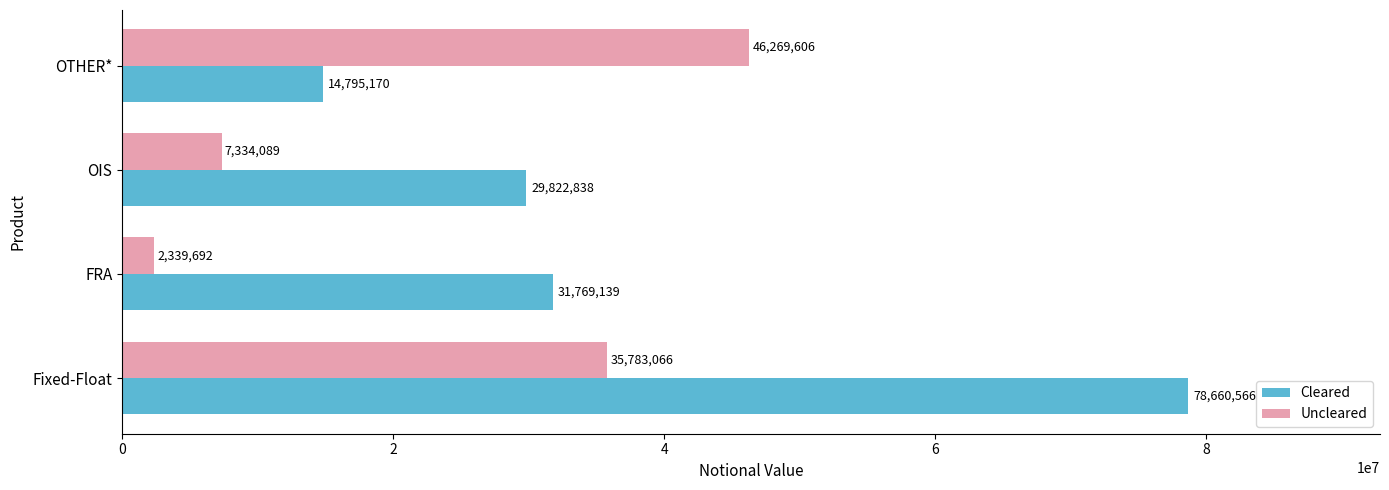

True or false: Cleared has a value of 8991133 at OIS.

False